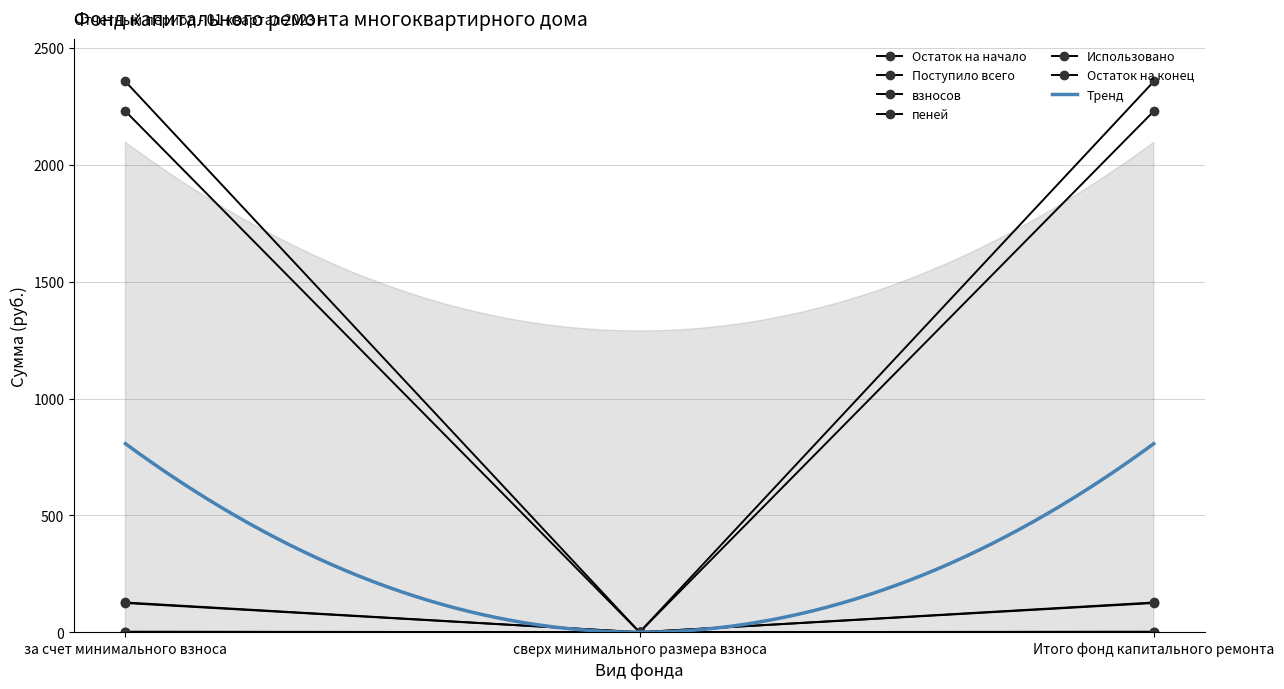

What is the highest value of the Поступило всего series?

127.2